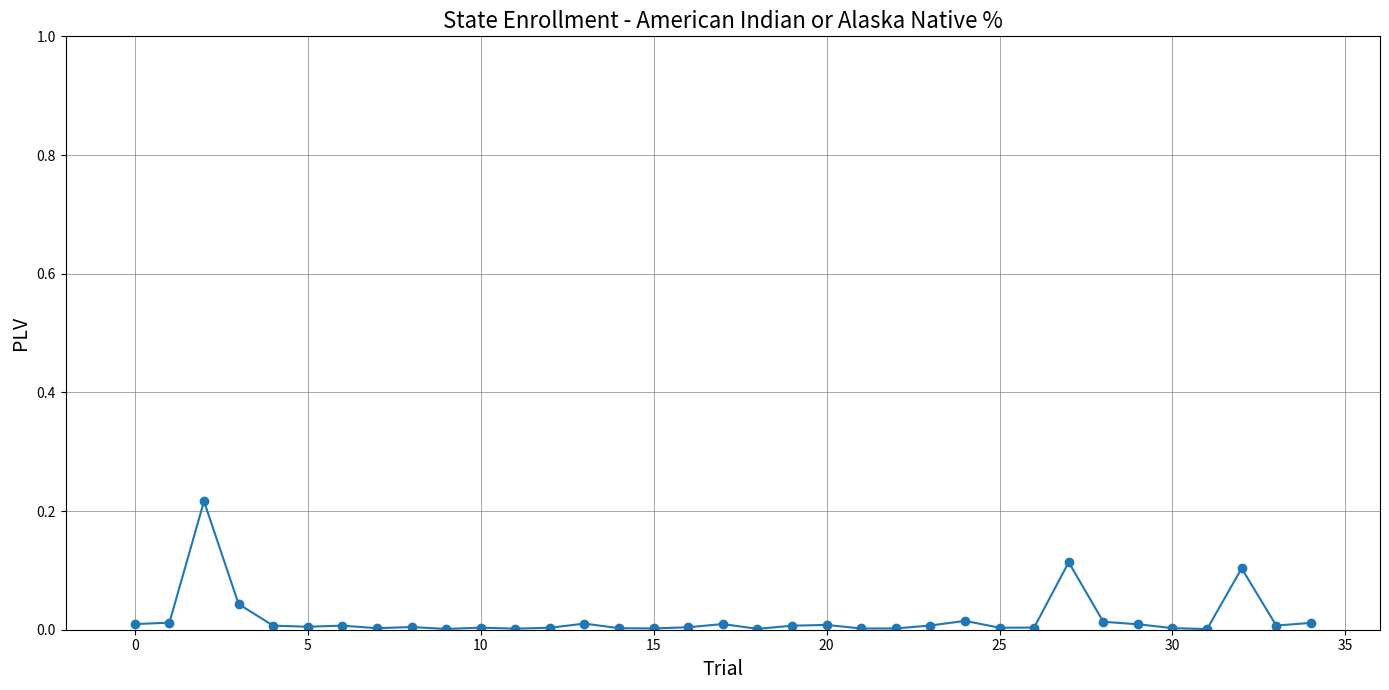

True or false: the data has more than 2 interior local peaks.

True